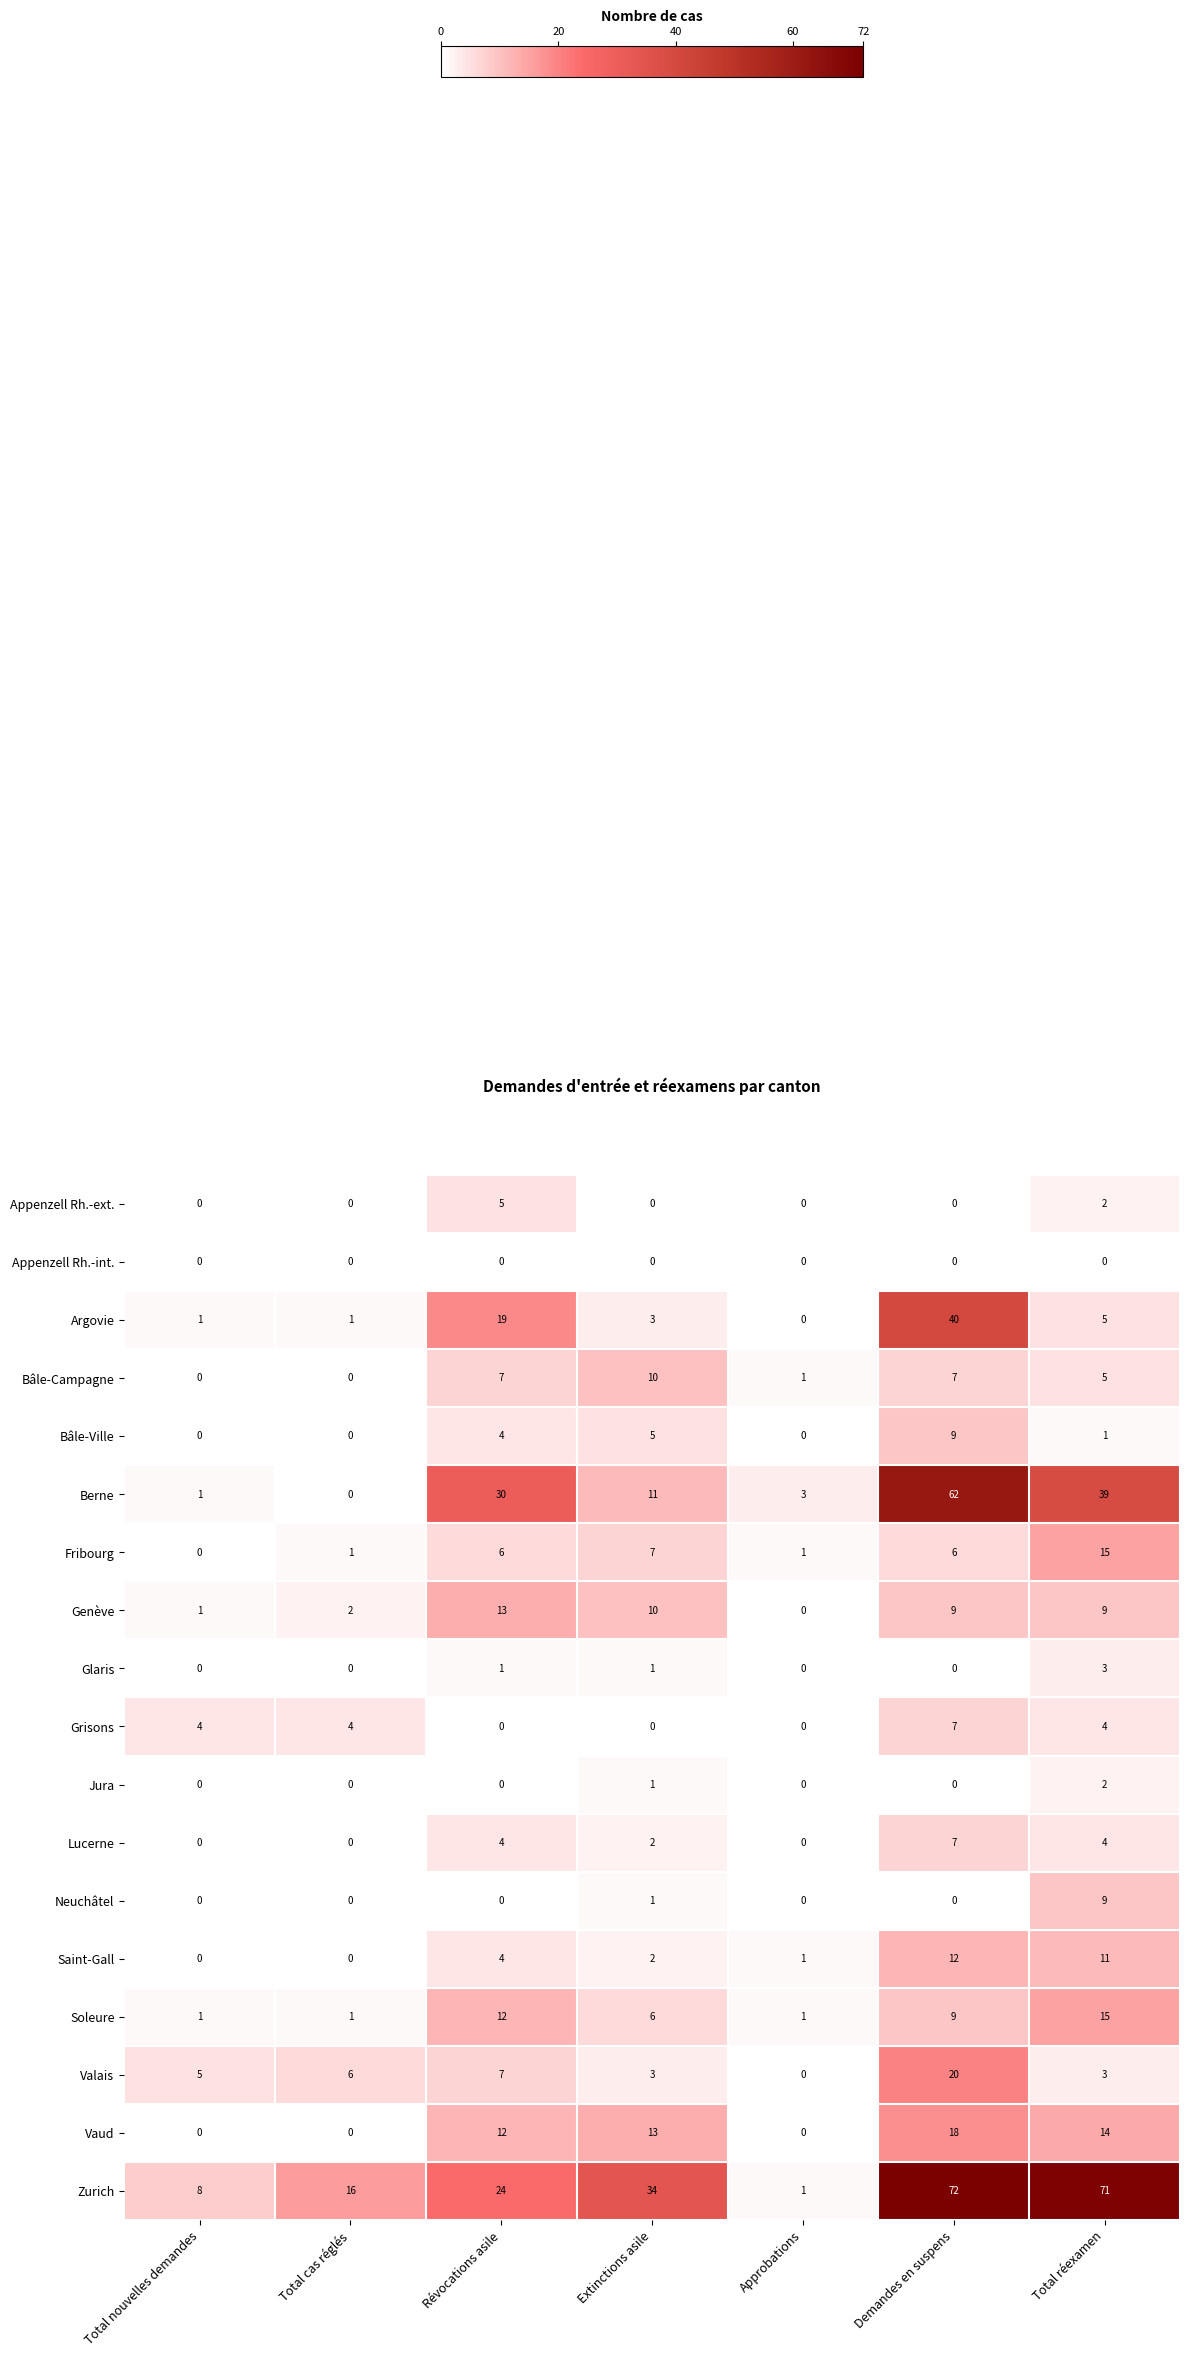

How many series are shown in this chart?

18